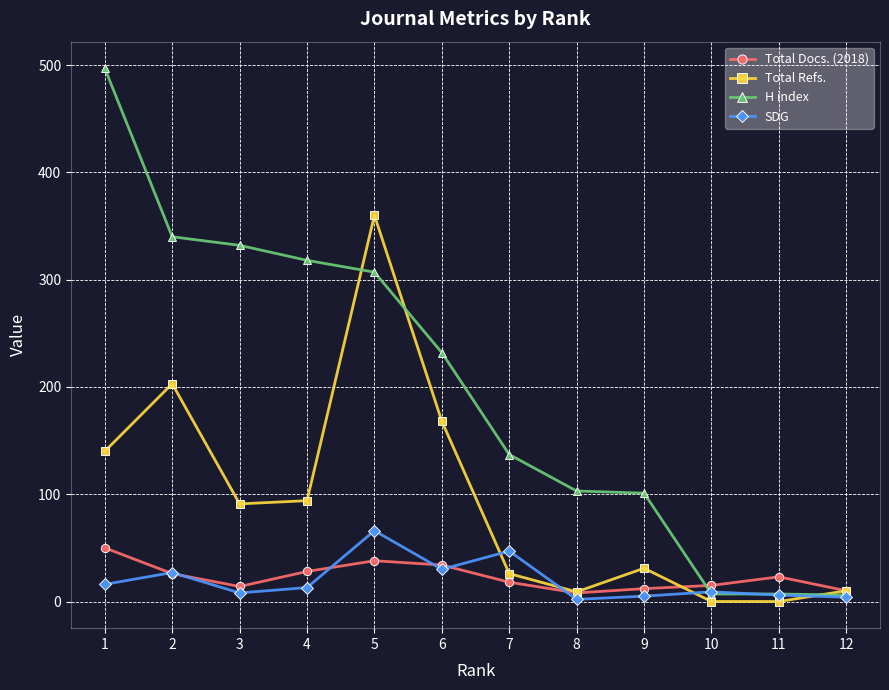

True or false: Total Refs. has more than 1 points higher than both neighbors.

True